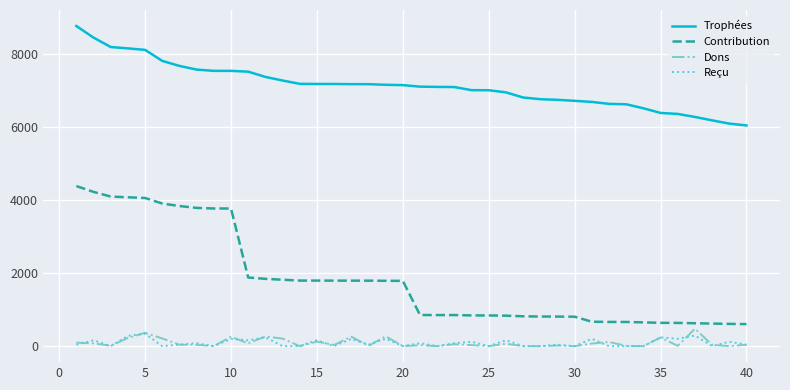

Which series has the largest total across all categories?

Trophées